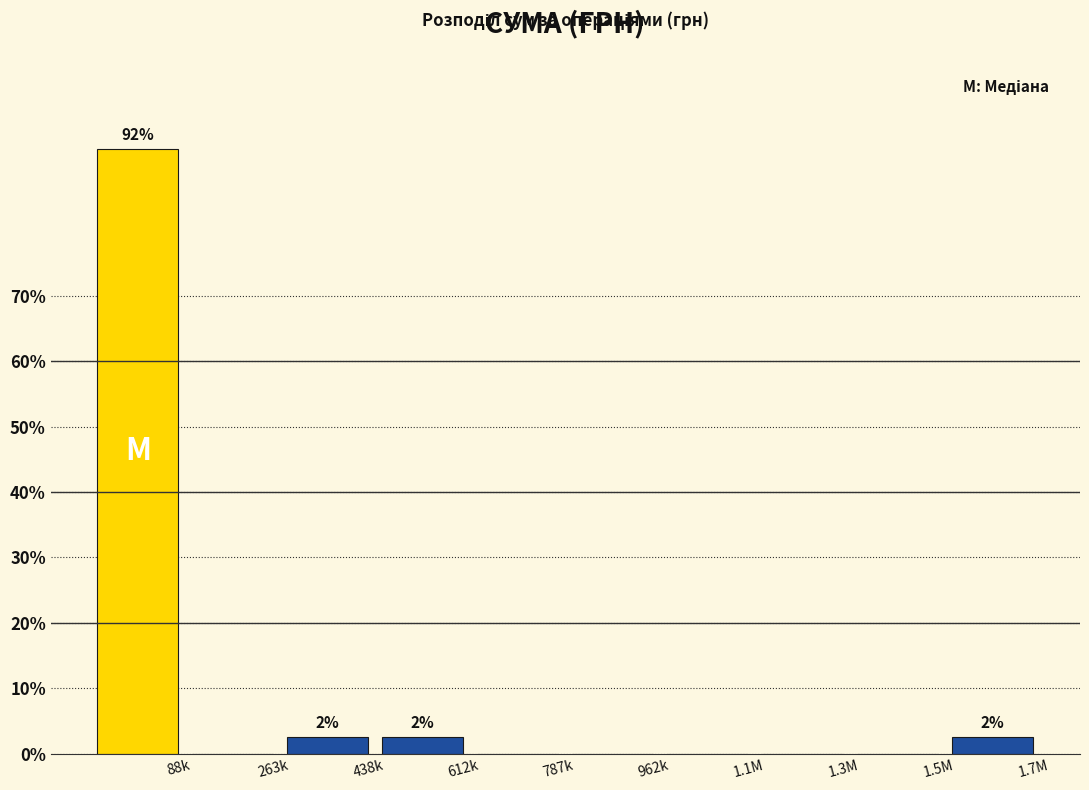

Reading right to left, list all the values displayed in this chart.

1.7M=2.5	1.5M=0.0	1.3M=0.0	1.1M=0.0	962k=0.0	787k=0.0	612k=2.5	438k=2.5	263k=0.0	88k=92.5